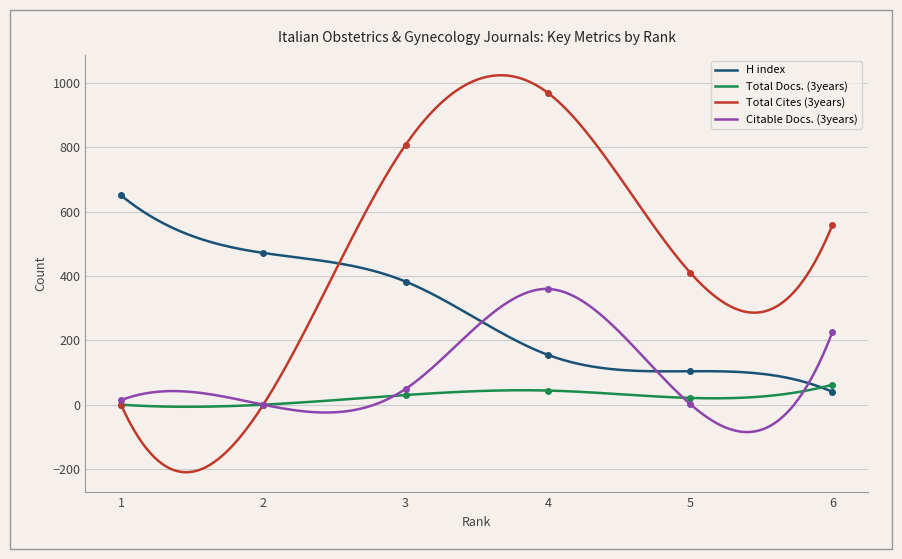

Which series changed the most between 3 and 4?

Citable Docs. (3years)